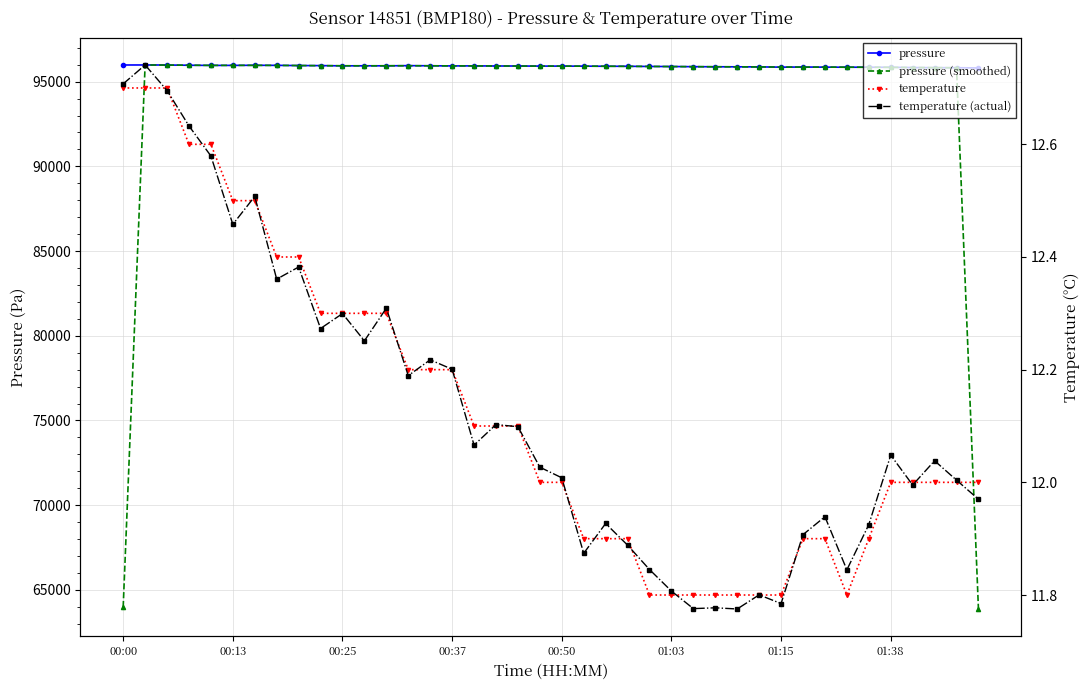

Rank the series by their maximum value, from highest to lowest.

pressure, pressure (smoothed), temperature (actual), temperature